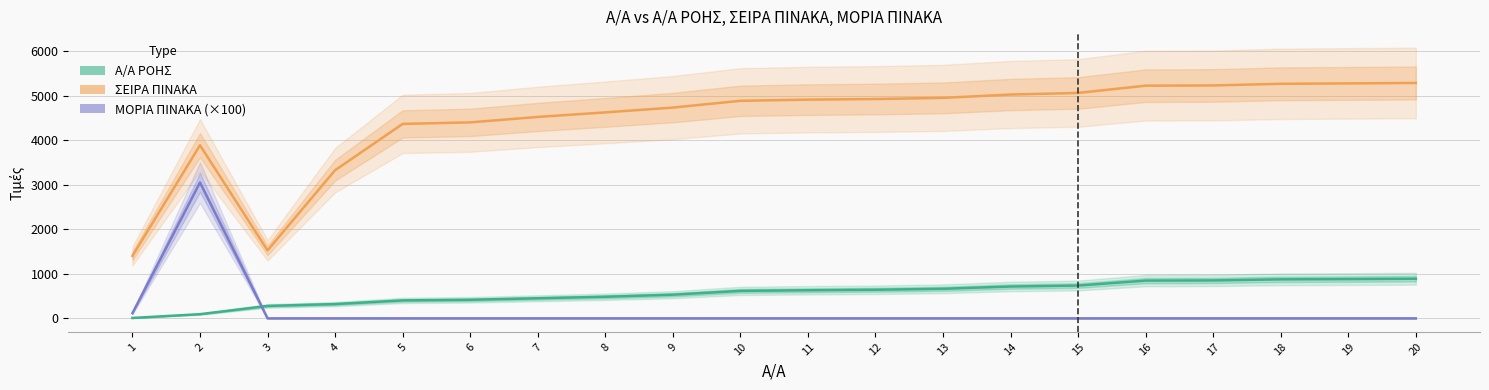

Where is ΣΕΙΡΑ ΠΙΝΑΚΑ nearest to the value 3344?

4